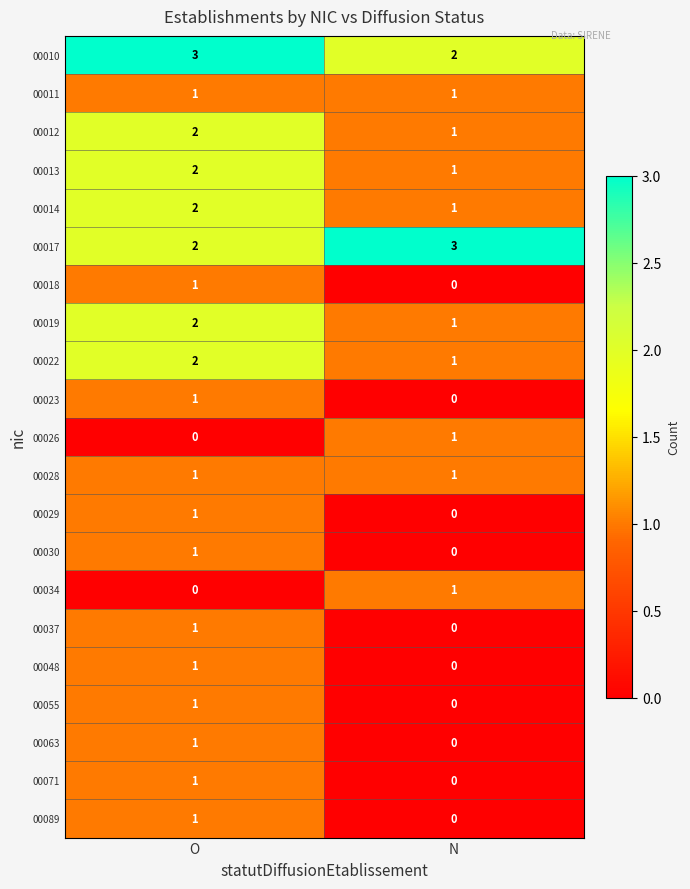

What is the highest value of the 00017 series?

3